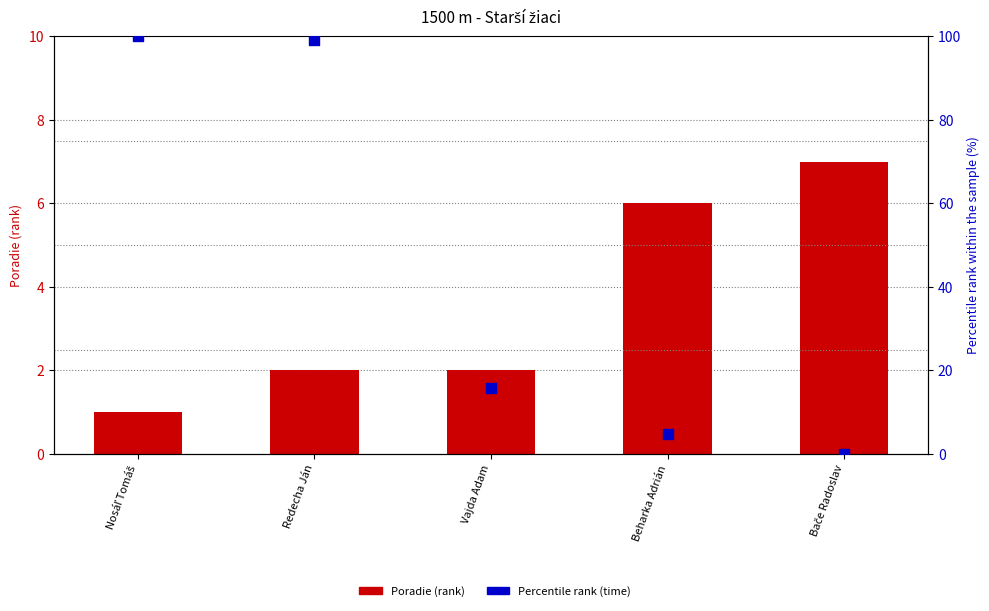

At which category is the sum across all series the highest?

Redecha Ján